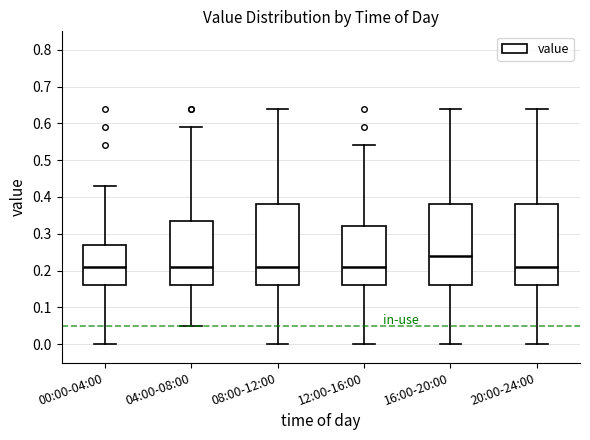

Reading left to right, transcribe this box plot: for each box, give where its median line is, the range the box spans, and where its two whiskers end, as read against the y-axis. The values are not printed on the chart, so give them approximately, as read against the axis.

00:00-04:00: median 0.21, box 0.16 to 0.27, whiskers 0.00 to 0.43
04:00-08:00: median 0.21, box 0.16 to 0.34, whiskers 0.05 to 0.59
08:00-12:00: median 0.21, box 0.16 to 0.38, whiskers 0.00 to 0.64
12:00-16:00: median 0.21, box 0.16 to 0.32, whiskers 0.00 to 0.54
16:00-20:00: median 0.24, box 0.16 to 0.38, whiskers 0.00 to 0.64
20:00-24:00: median 0.21, box 0.16 to 0.38, whiskers 0.00 to 0.64